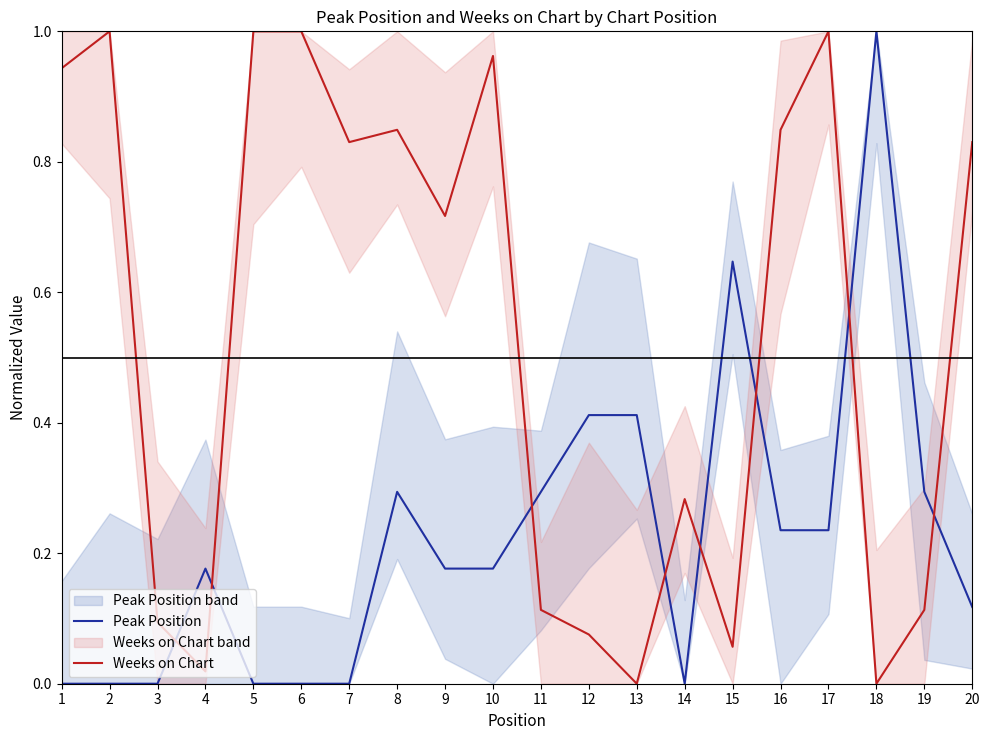

List the series in order of their overall mean, highest first.

Weeks on Chart, Peak Position